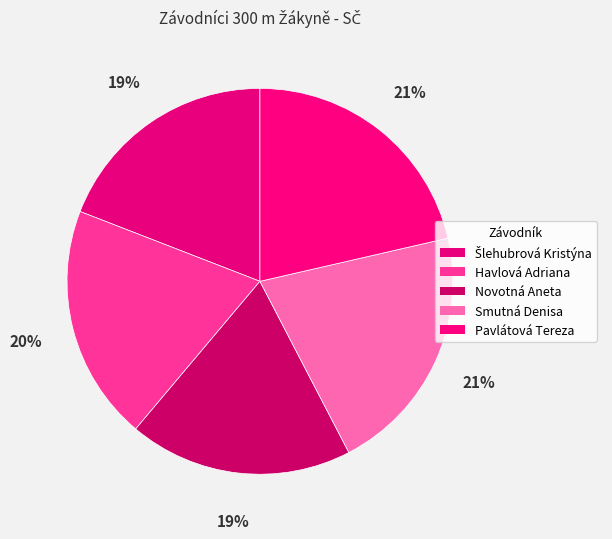

To the nearest percent, what percentage of the pie is Smutná Denisa?

21%